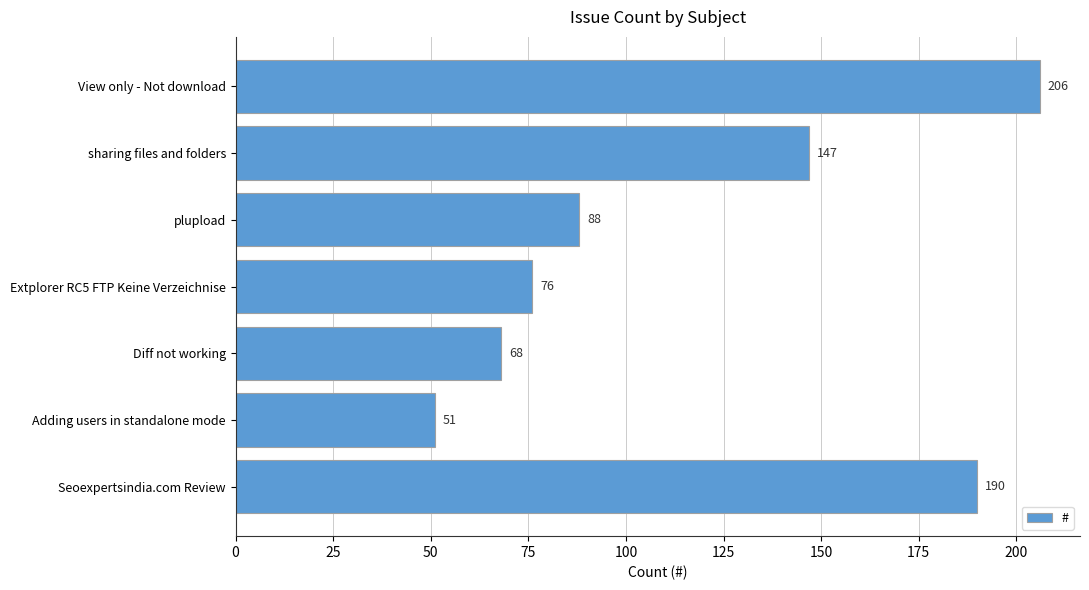

How many categories are shown in the chart?

7